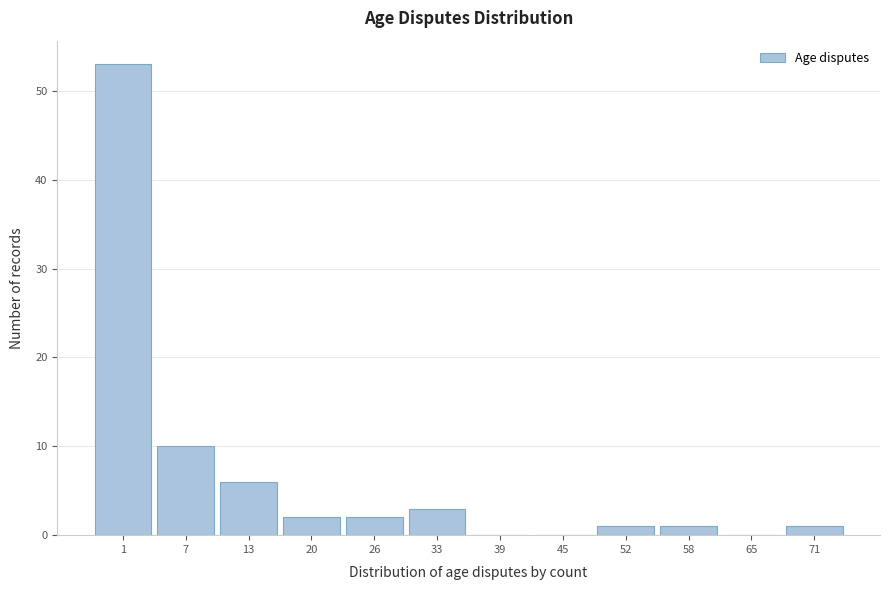

Reading left to right, extract all data points from this chart.

1=53	7=10	13=6	20=2	26=2	33=3	39=0	45=0	52=1	58=1	65=0	71=1